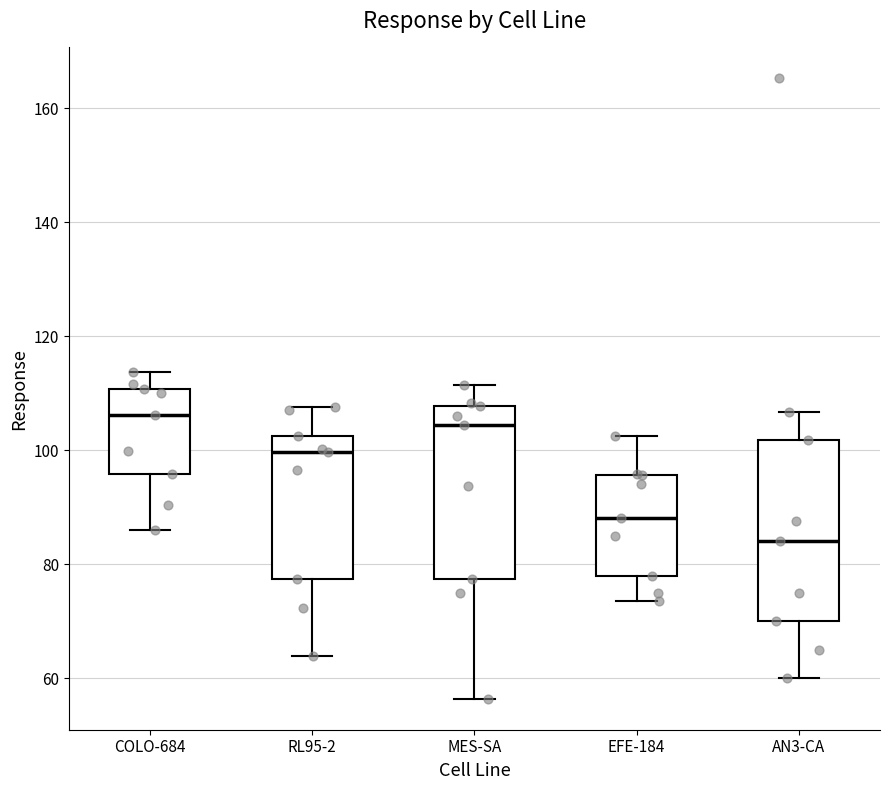

Where does the upper whisker of the box for RL95-2 end on the y-axis? The values are not printed on the chart, so give them approximately, as read against the axis.

108